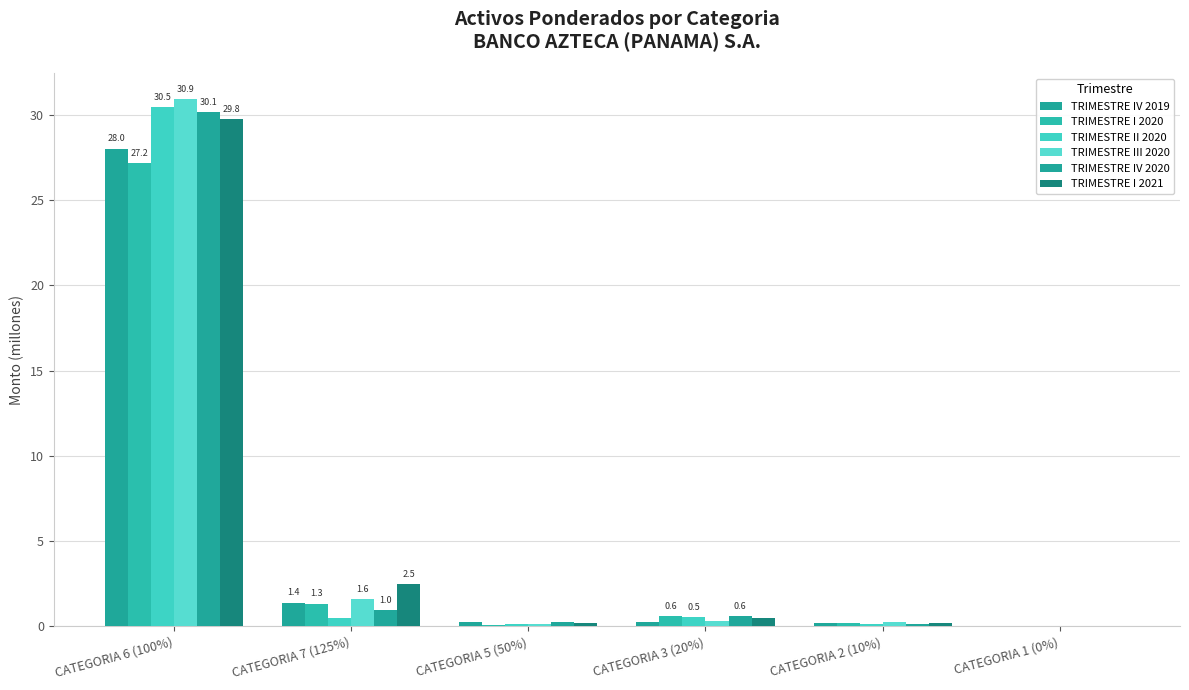

What is the sum of all TRIMESTRE I 2021 values?

33.1